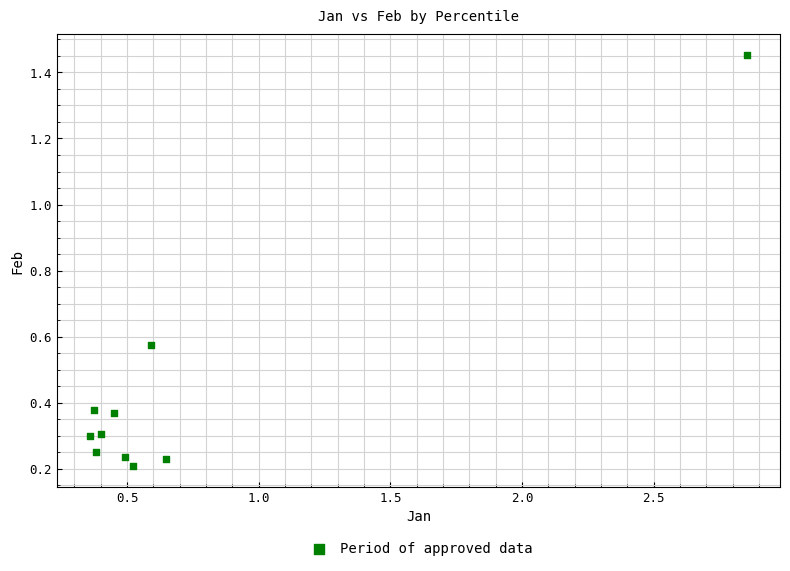

What is the range of Y values (max minus min)?

1.2